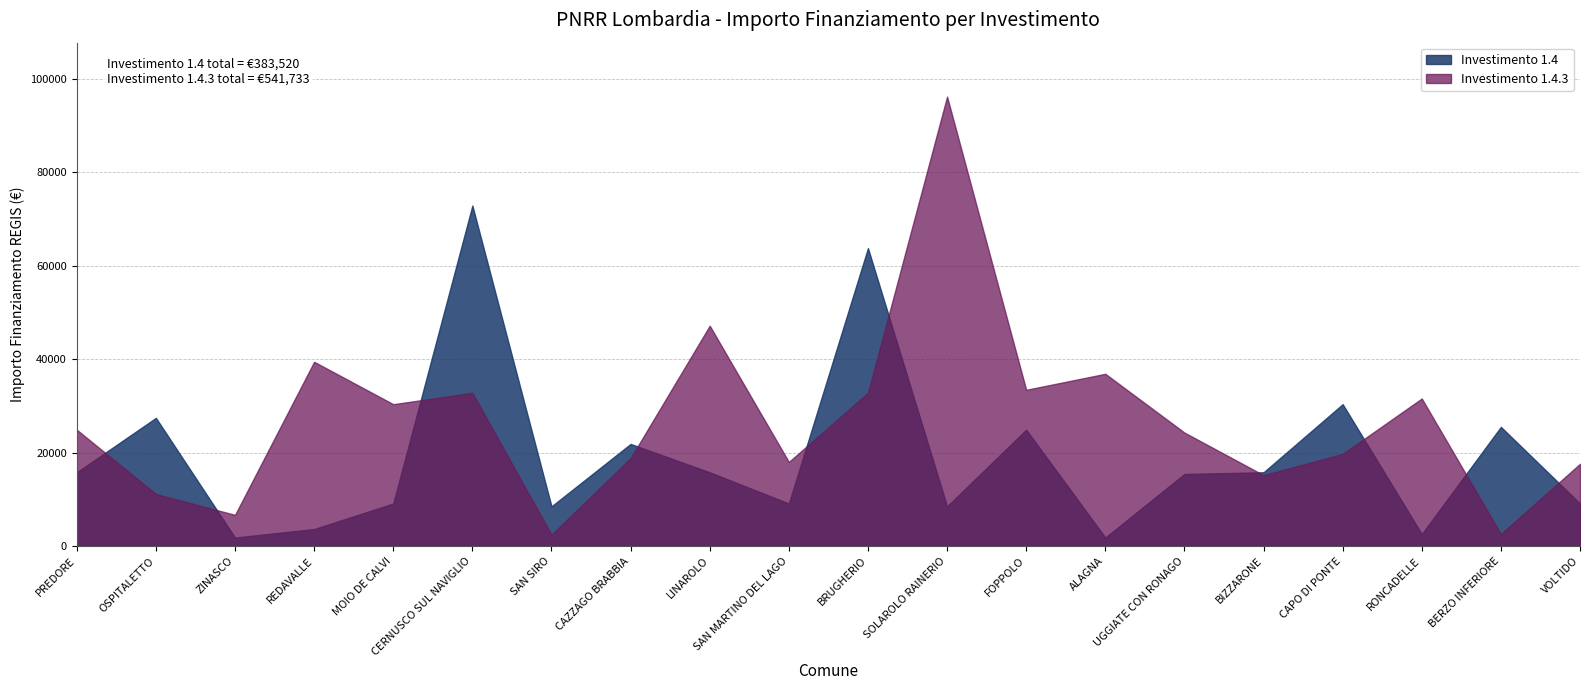

Reading left to right, transcribe all the data shown in this chart.

1.4: 15782	27424	1821	3642	9105	72840	8498	21852	15782	9105	63735	8498	24887	1821	15426	15782	30350	2571	25494	9105
1.4.3: 24887	11141	6677	39422	30350	32778	2428	18817	47135	17997	32778	96145	33423	36851	24280	15175	19711	31564	2571	17603